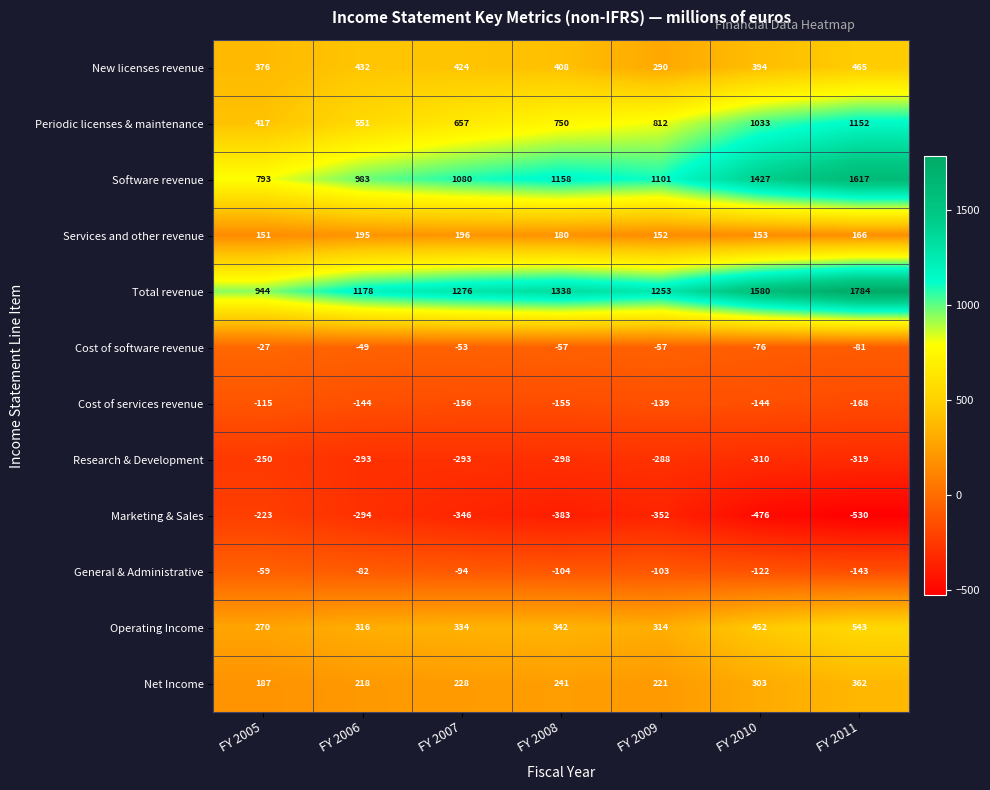

True or false: Operating Income has a value of 590 at FY 2010.

False